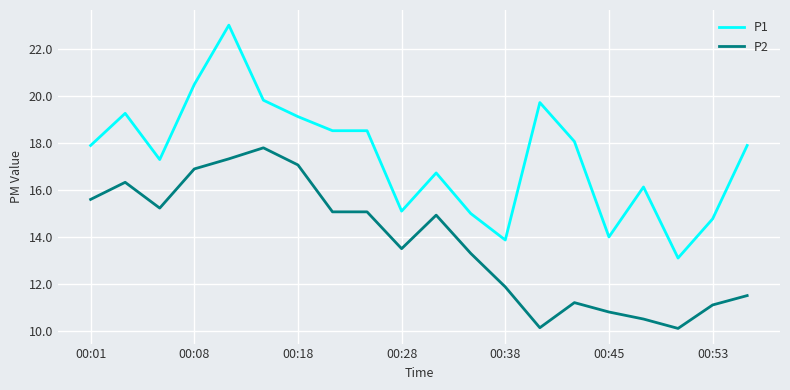

Reading left to right, list all the values displayed in this chart.

P1: 17.9	19.3	17.3	20.5	23.0	19.8	19.1	18.5	18.5	15.1	16.7	15.0	13.9	19.7	18.1	14.0	16.1	13.1	14.8	17.9
P2: 15.6	16.3	15.2	16.9	17.3	17.8	17.1	15.1	15.1	13.5	14.9	13.3	11.9	10.1	11.2	10.8	10.5	10.1	11.1	11.5